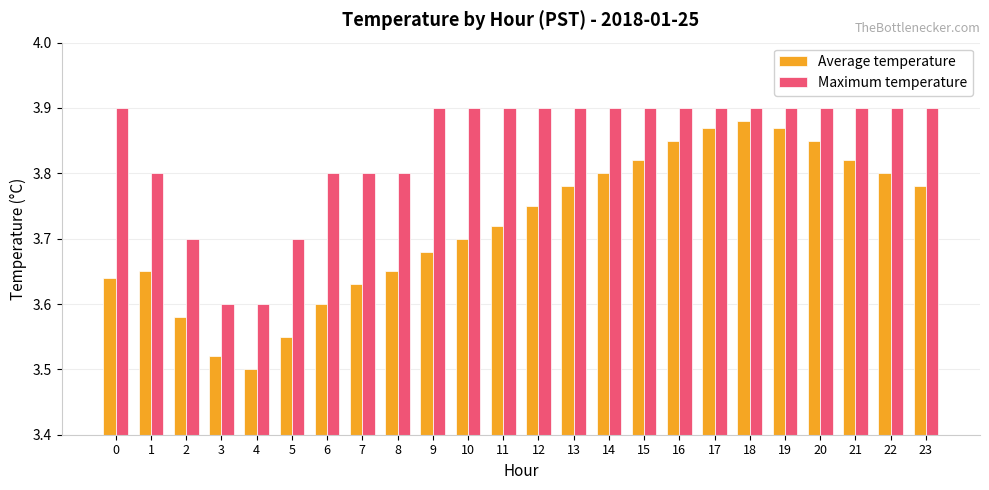

How many Average temperature values are between 3 and 4?

24